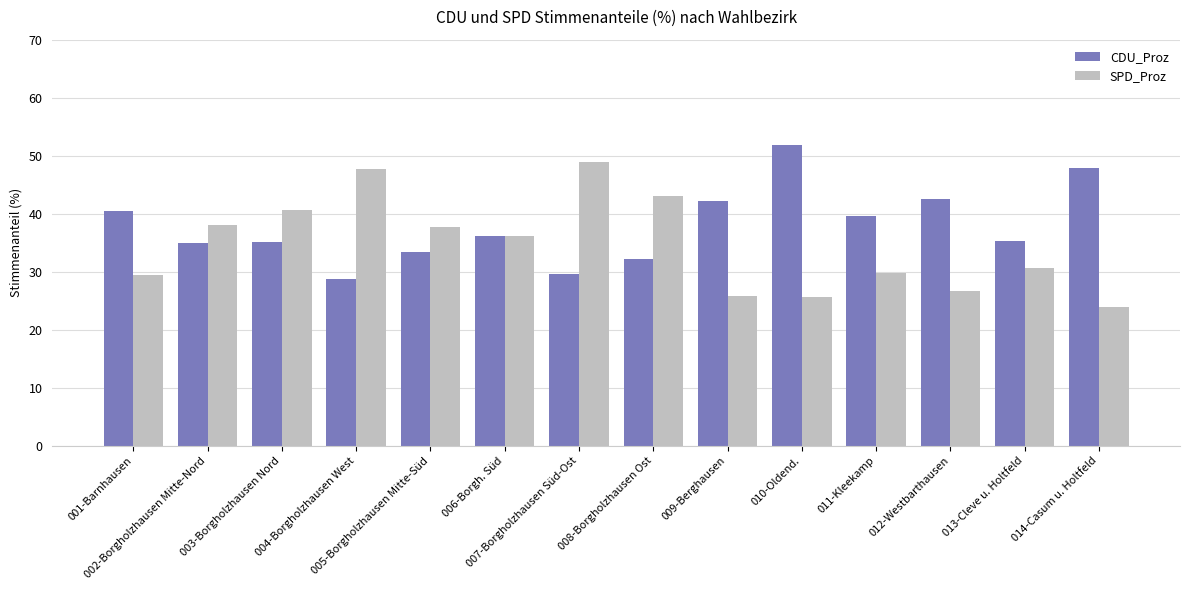

Which category has the lowest value across all series?

014-Casum u. Holtfeld